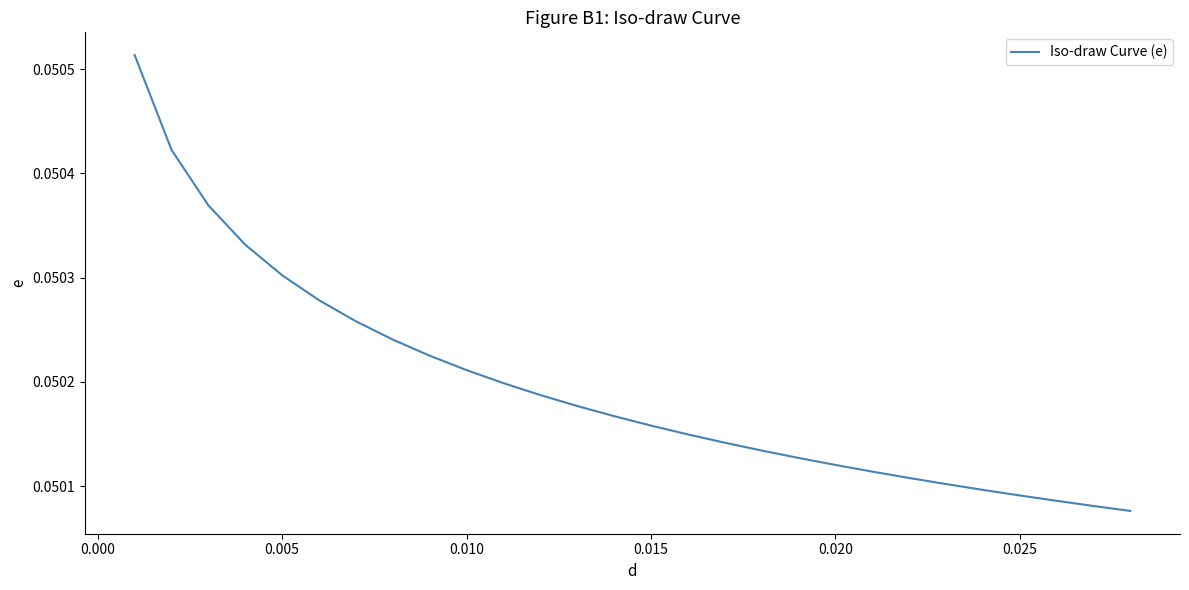

Between 0.010 and 0.020, which is larger?

0.010